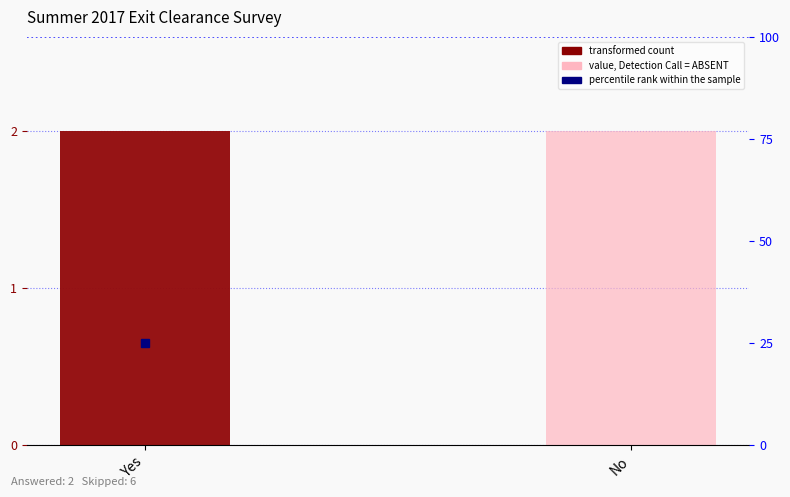

Which series has the widest spread of values?

transformed count